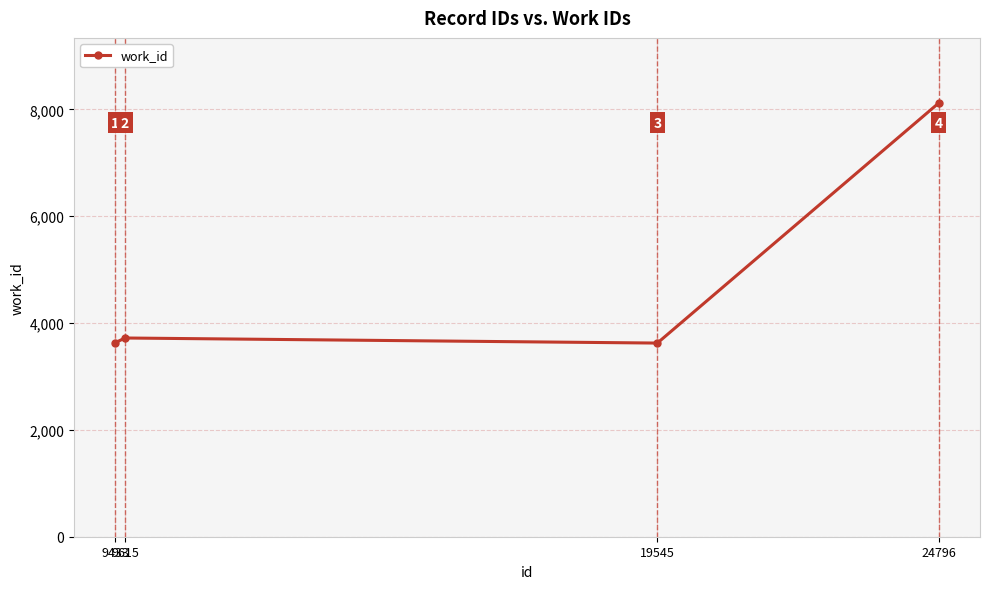

What is the value of the 4th point from the left?

8122